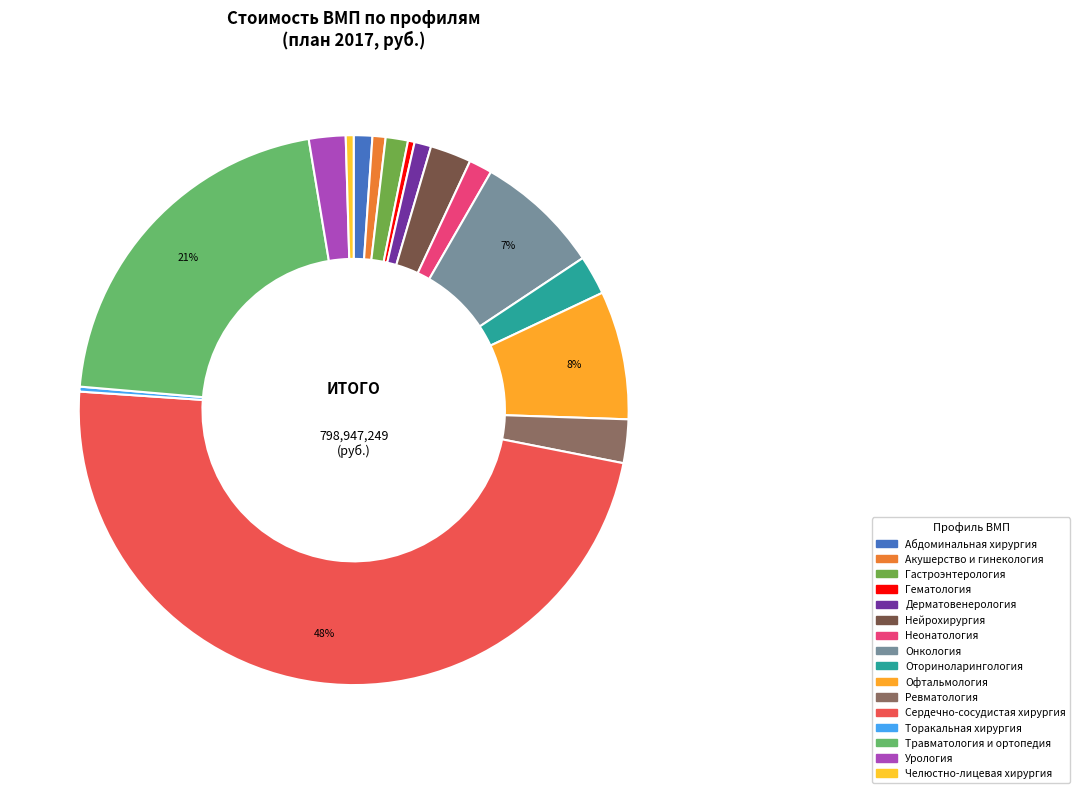

How many slices are in this pie chart?

16